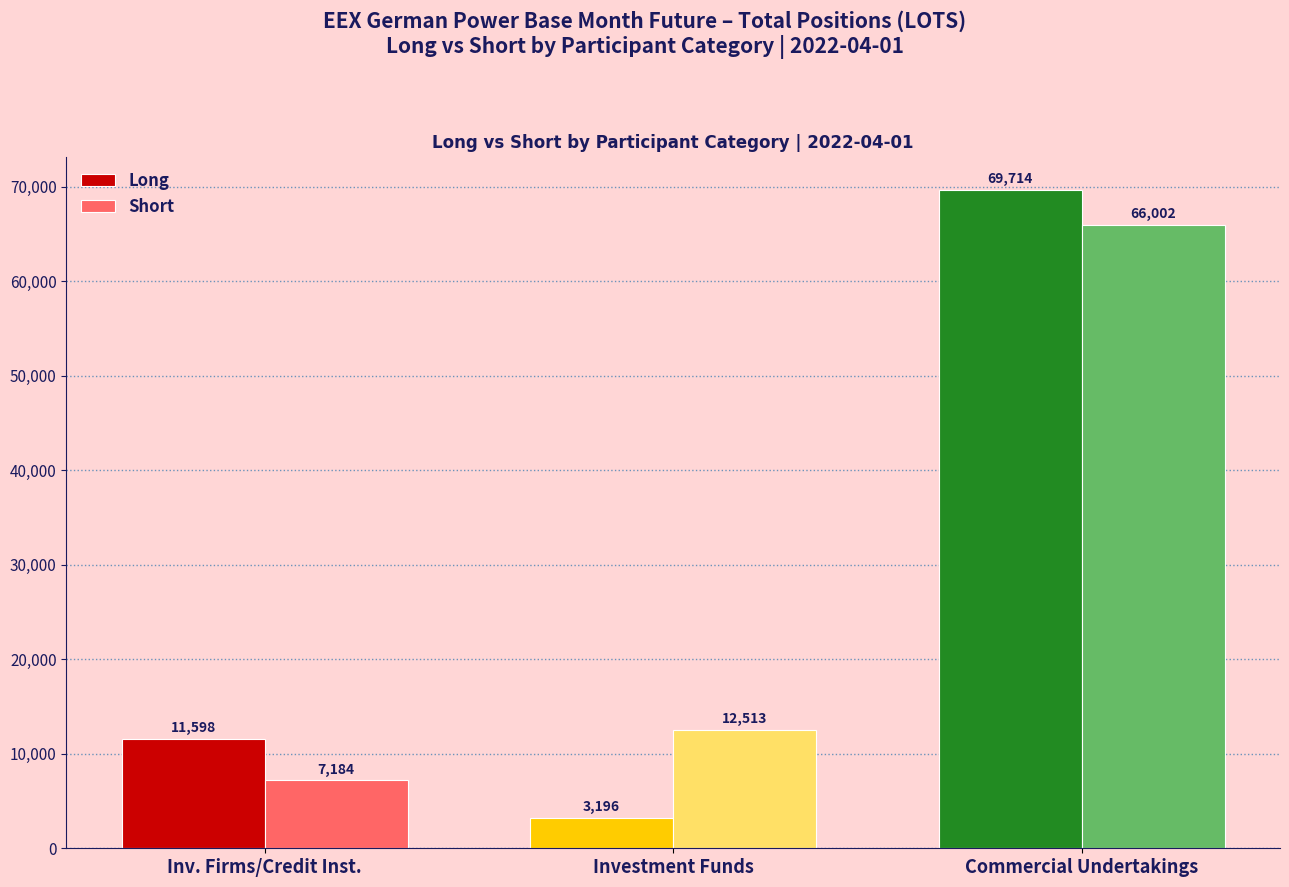

What value does the Short series have at Inv. Firms/Credit Inst.?

7183.9